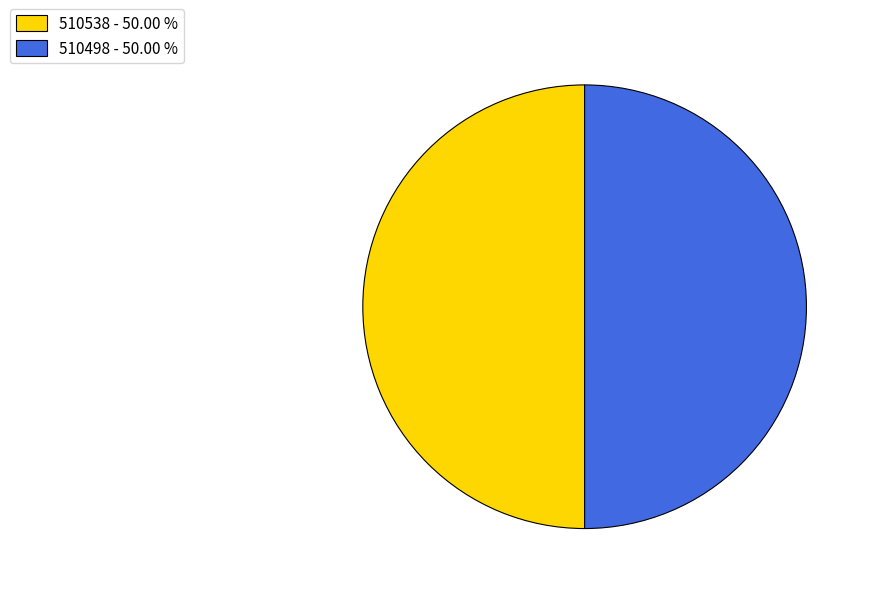

Combined, do 510498 and 510538 account for over 50%?

Yes